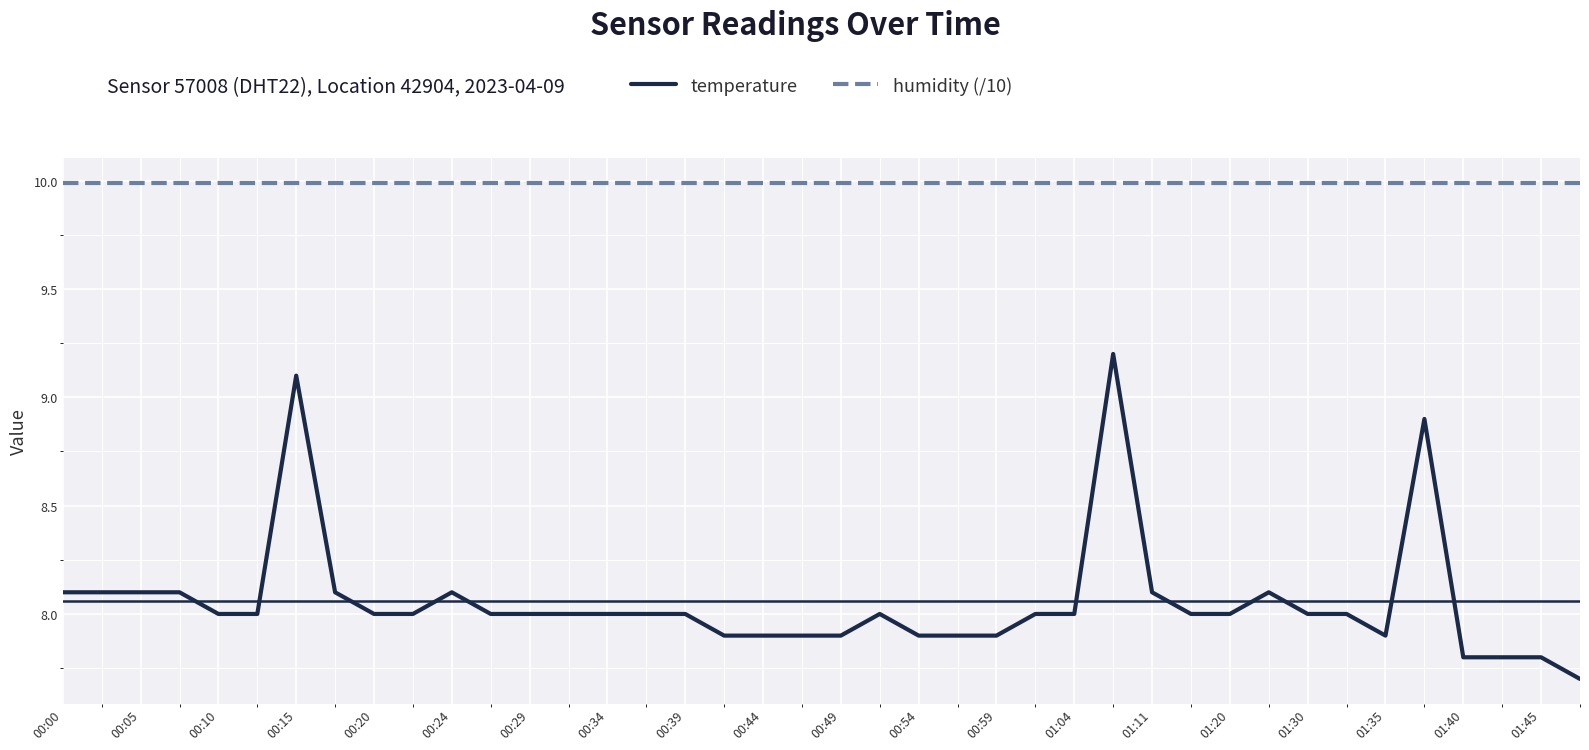

True or false: humidity (/10) and temperature cross at least once.

False